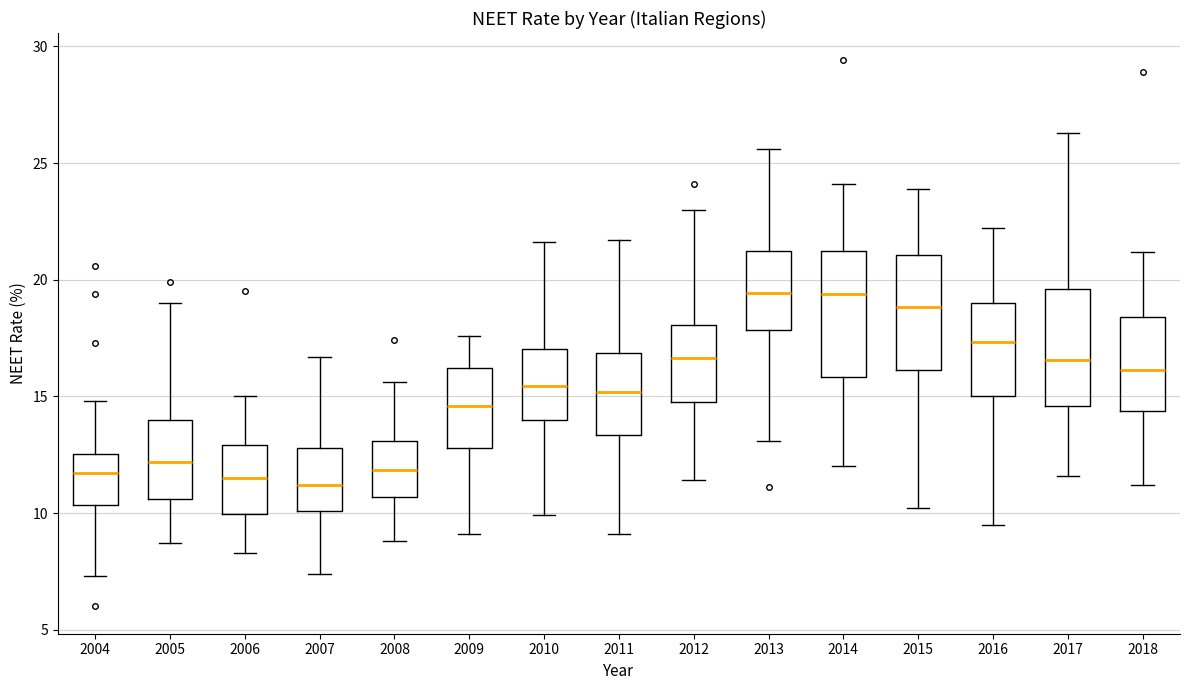

Where does the median line of the box at x = 2009 sit on the y-axis? The values are not printed on the chart, so give them approximately, as read against the axis.

14.5